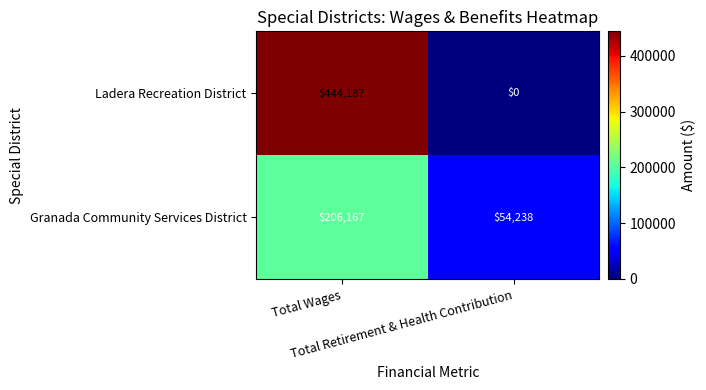

What is the minimum value for Granada Community Services District?

54238